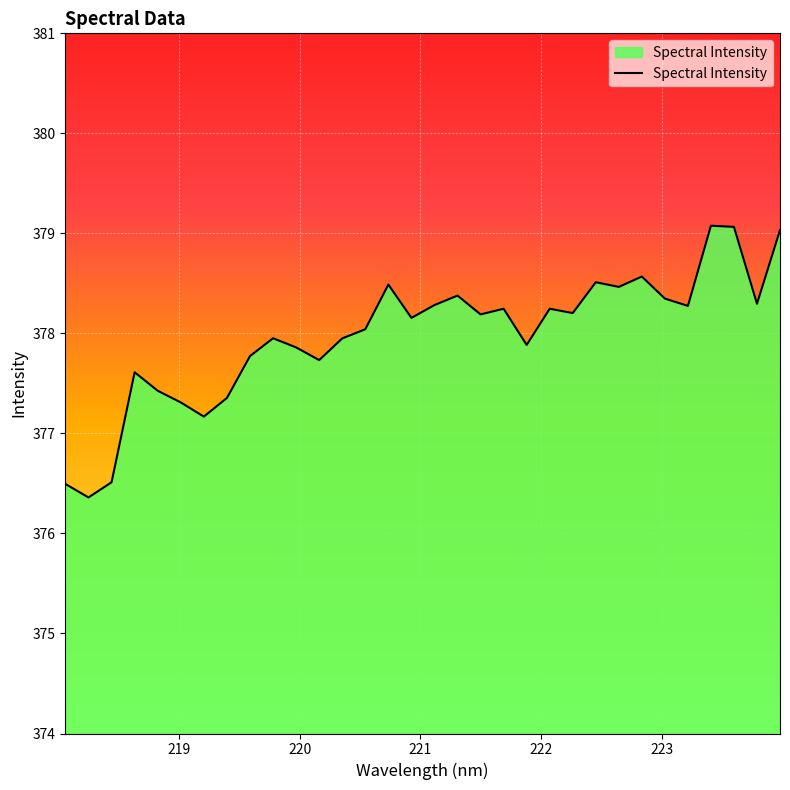

What is the minimum value shown in the chart?

376.4